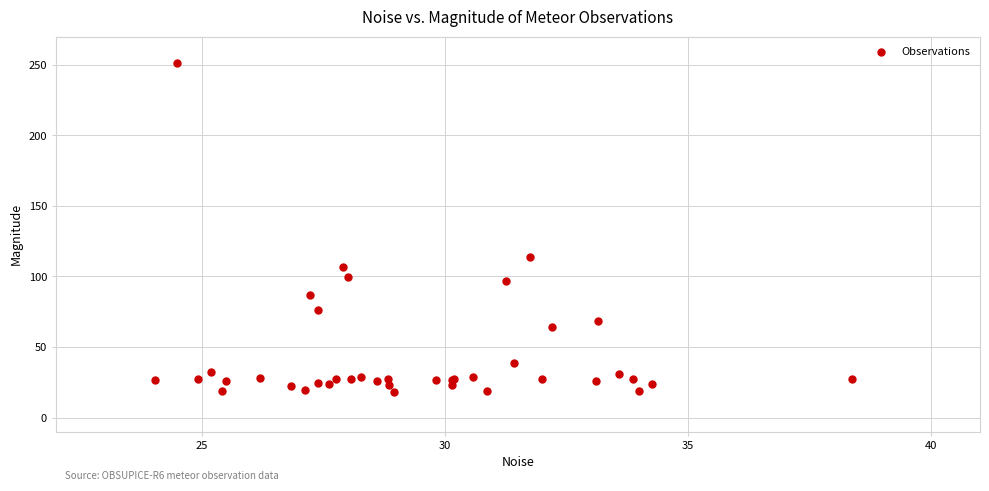

What Y value in the scatter plot is closest to 134?

113.8